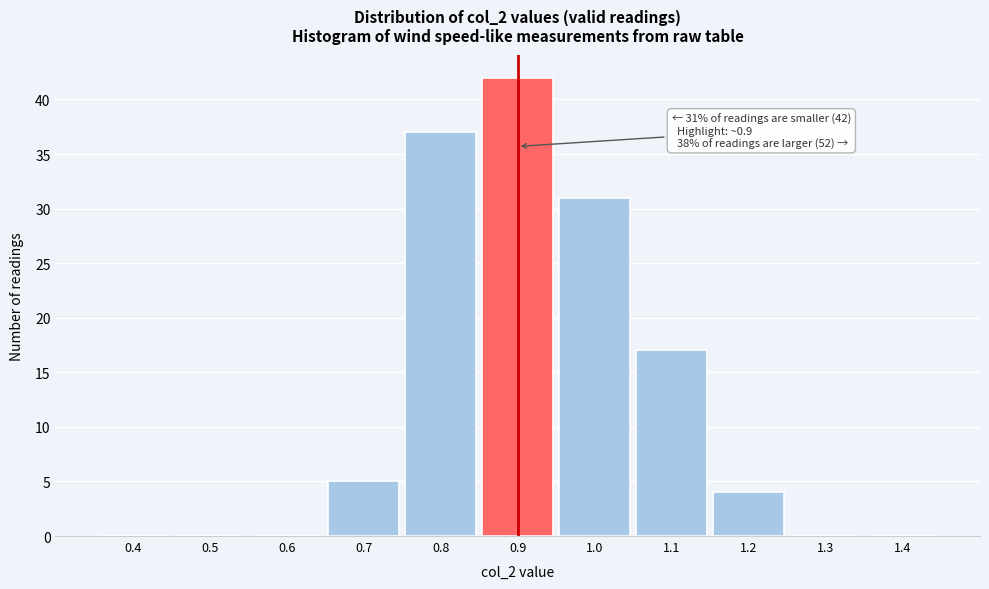

Reading left to right, extract all data points from this chart.

0.4=0	0.5=0	0.6=0	0.7=5	0.8=37	0.9=42	1.0=31	1.1=17	1.2=4	1.3=0	1.4=0